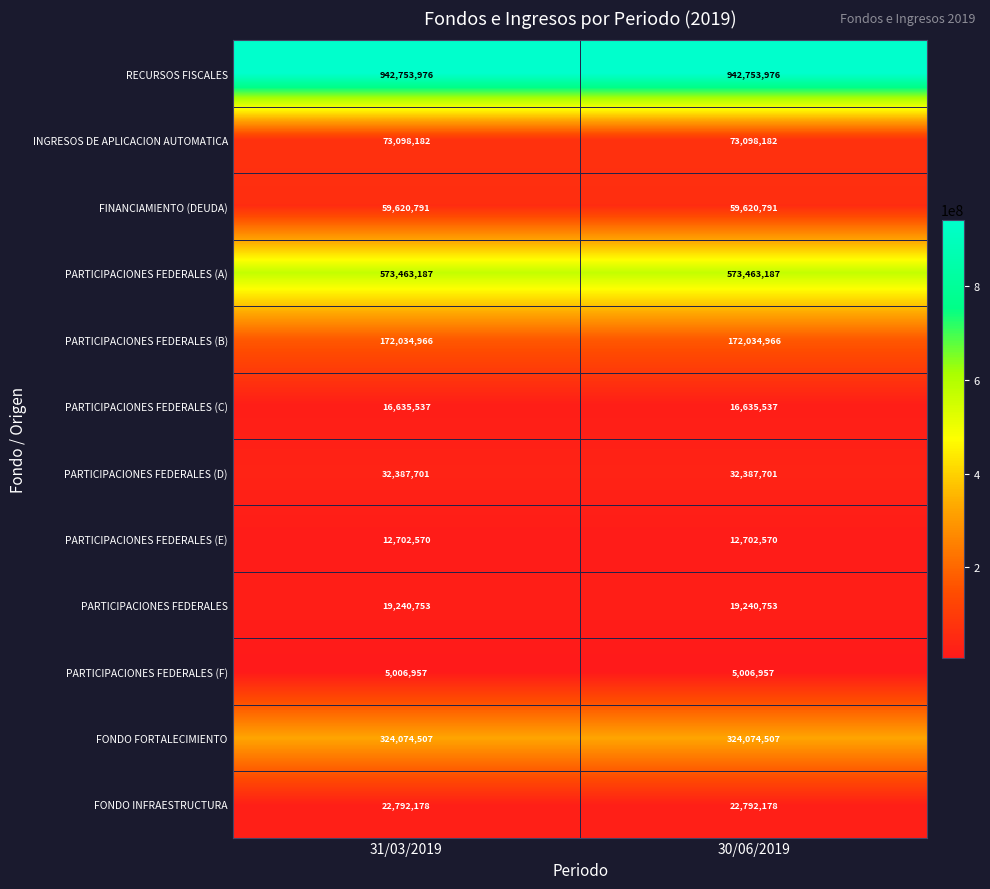

Reading right to left, transcribe all the data shown in this chart.

RECURSOS FISCALES: 30/06/2019=942753976	31/03/2019=942753976
INGRESOS DE APLICACION AUTOMATICA: 30/06/2019=73098182	31/03/2019=73098182
FINANCIAMIENTO (DEUDA): 30/06/2019=59620791	31/03/2019=59620791
PARTICIPACIONES FEDERALES (A): 30/06/2019=573463187	31/03/2019=573463187
PARTICIPACIONES FEDERALES (B): 30/06/2019=172034966	31/03/2019=172034966
PARTICIPACIONES FEDERALES (C): 30/06/2019=16635537	31/03/2019=16635537
PARTICIPACIONES FEDERALES (D): 30/06/2019=32387701	31/03/2019=32387701
PARTICIPACIONES FEDERALES (E): 30/06/2019=12702570	31/03/2019=12702570
PARTICIPACIONES FEDERALES: 30/06/2019=19240753	31/03/2019=19240753
PARTICIPACIONES FEDERALES (F): 30/06/2019=5006957	31/03/2019=5006957
FONDO FORTALECIMIENTO: 30/06/2019=324074507	31/03/2019=324074507
FONDO INFRAESTRUCTURA: 30/06/2019=22792178	31/03/2019=22792178